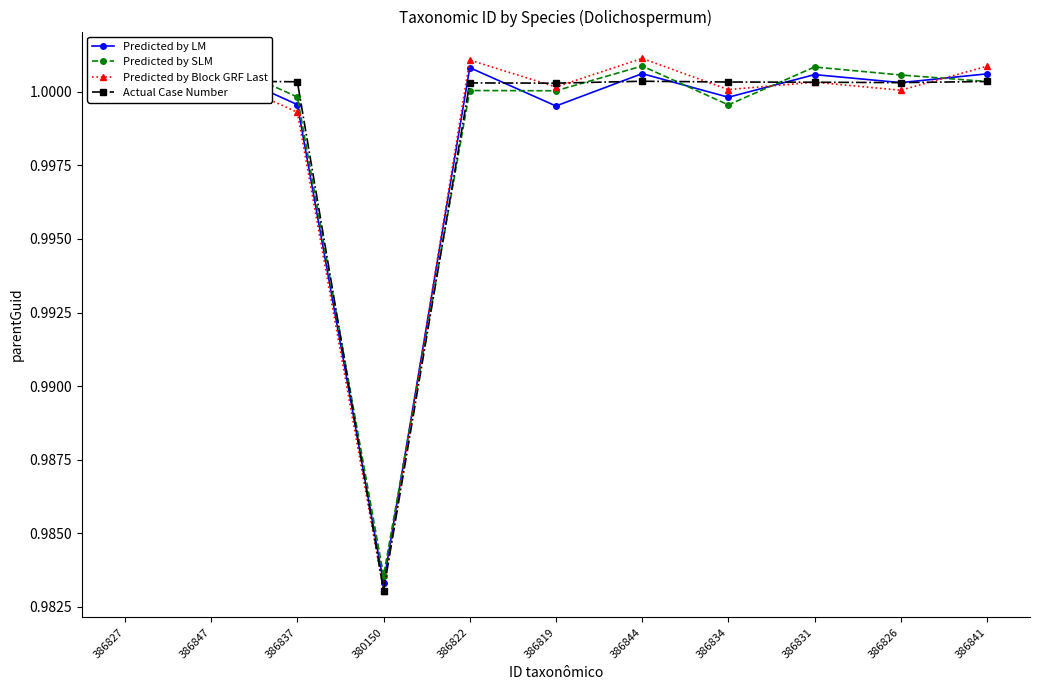

What is the total value across all series at 386847?

4.0